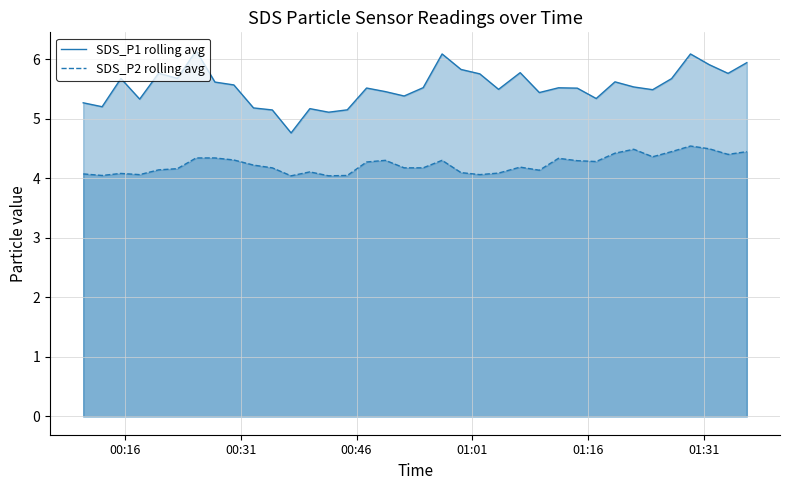

What is the greatest value displayed?

6.1